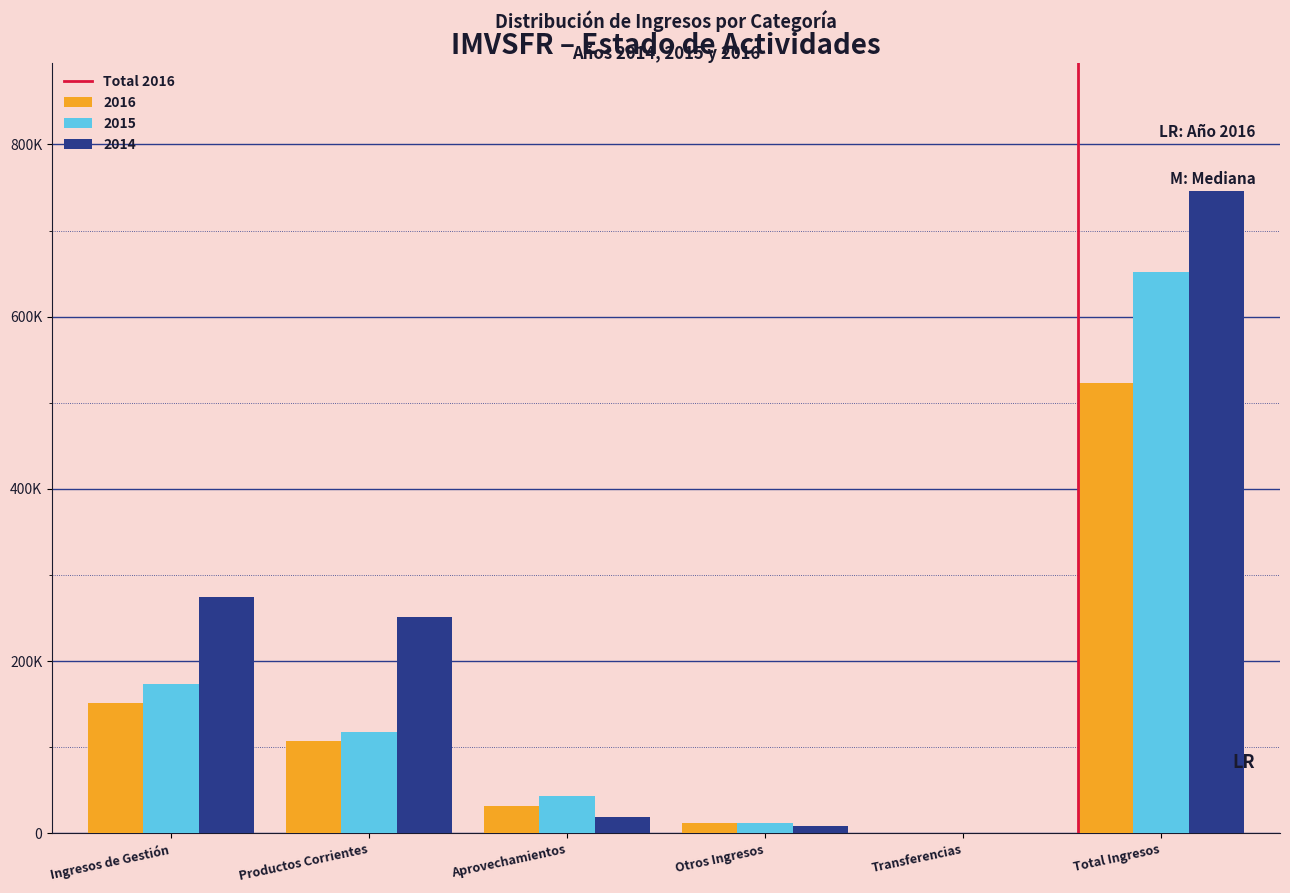

Are the bars grouped side by side (vs. stacked)?

Yes